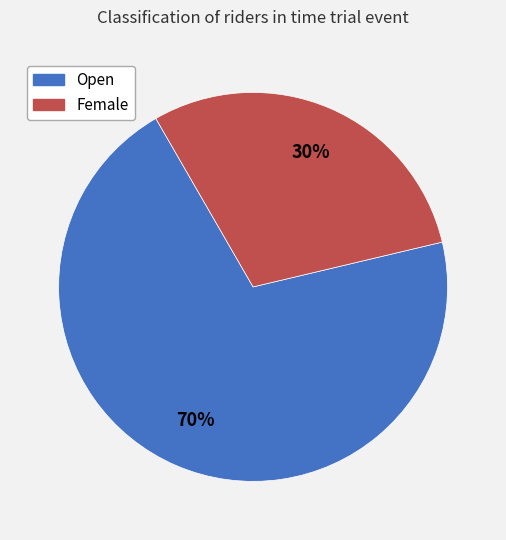

Which slice is the largest?

Open